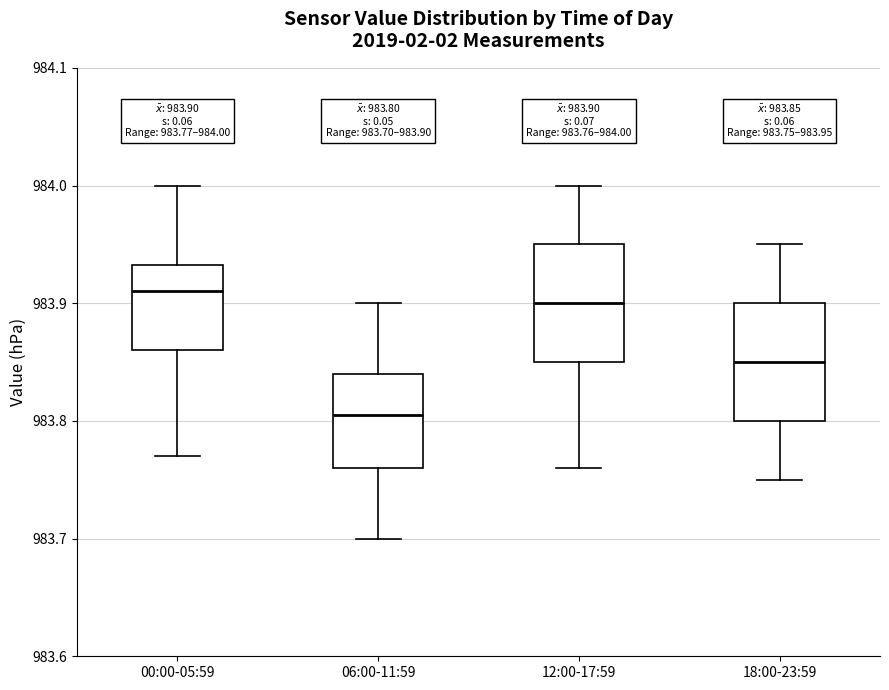

Which box's median line is the lowest?

06:00-11:59